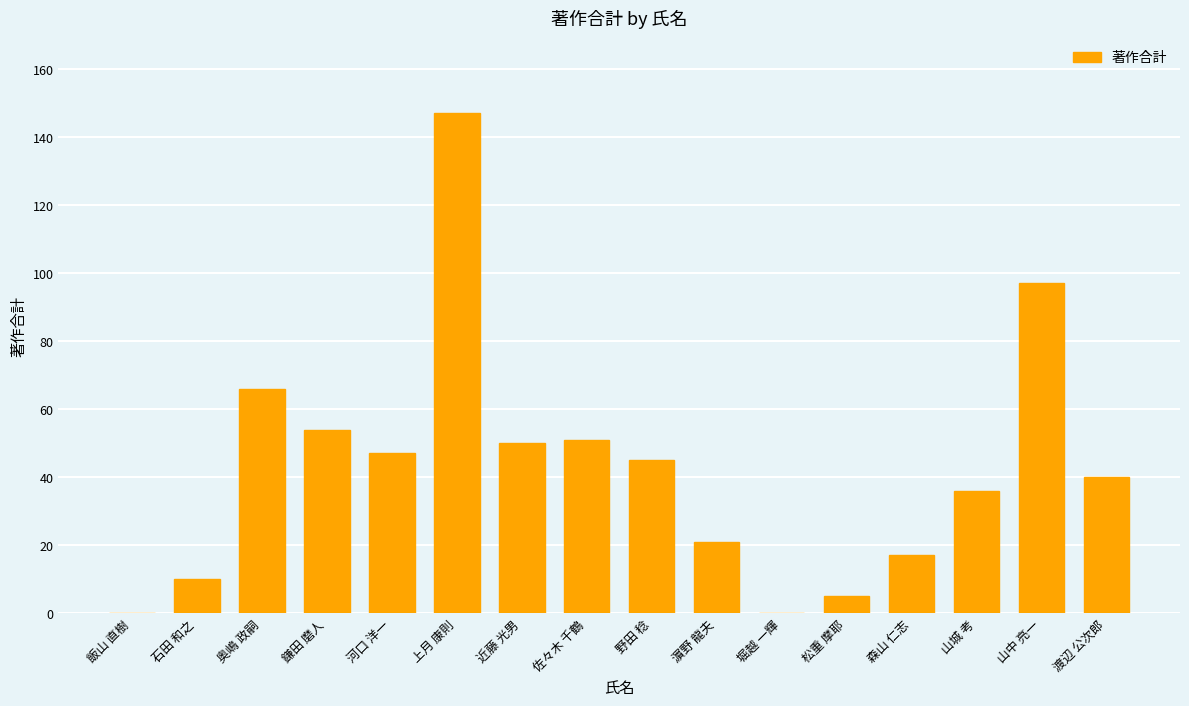

Reading left to right, list all the values displayed in this chart.

飯山 直樹=0	石田 和之=10	奥嶋 政嗣=66	鎌田 磨人=54	河口 洋一=47	上月 康則=147	近藤 光男=50	佐々木 千鶴=51	野田 稔=45	濵野 龍夫=21	堀越 一輝=0	松重 摩耶=5	森山 仁志=17	山城 考=36	山中 亮一=97	渡辺 公次郎=40